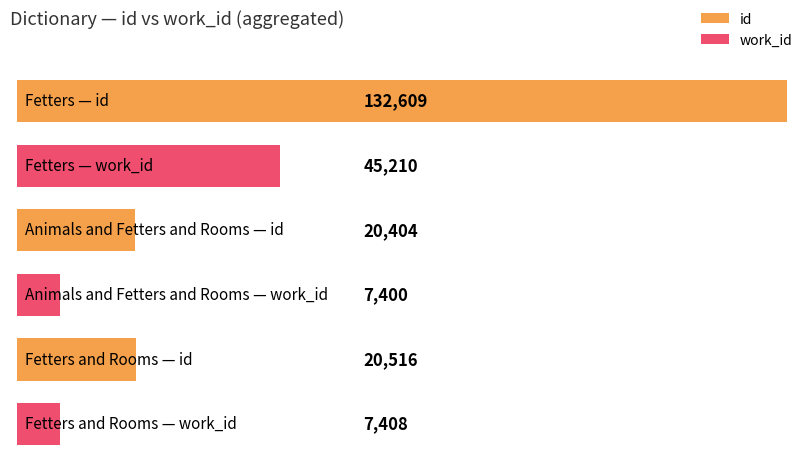

Does the chart contain any negative values?

No